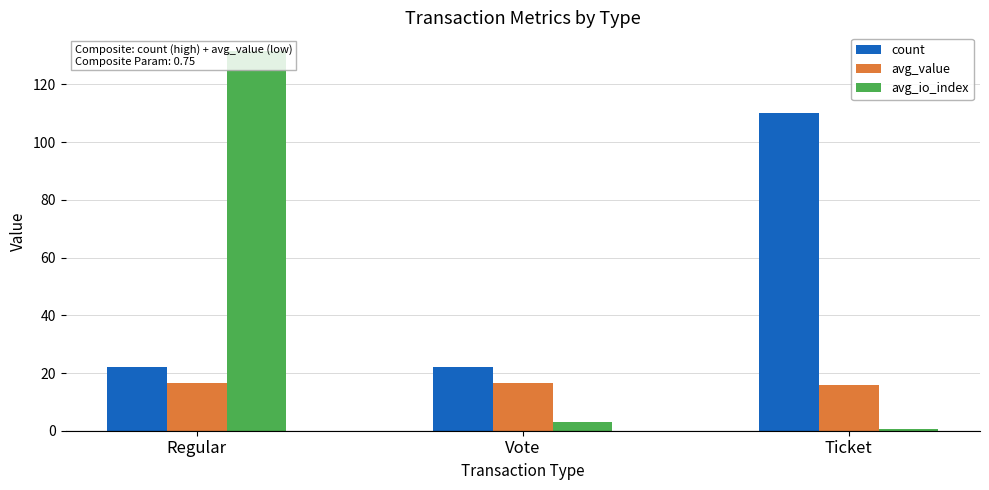

Which series has the largest total across all categories?

count